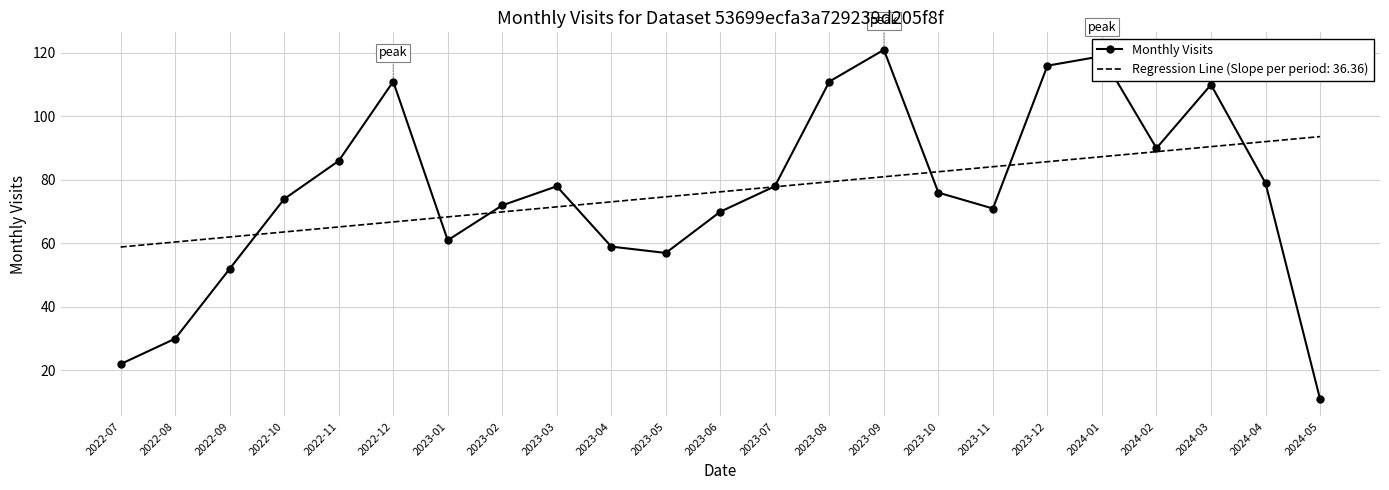

Count the number of categories in the chart.

23